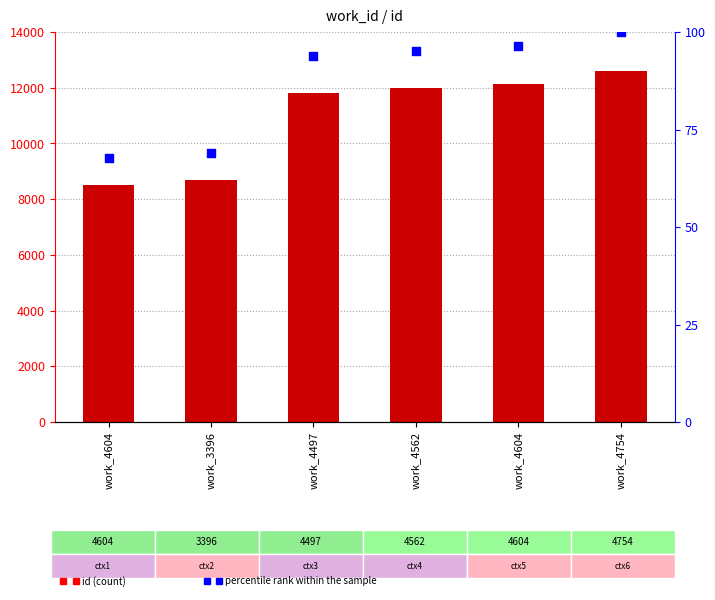

What are all the series names shown in the legend?

id, percentile rank within the sample